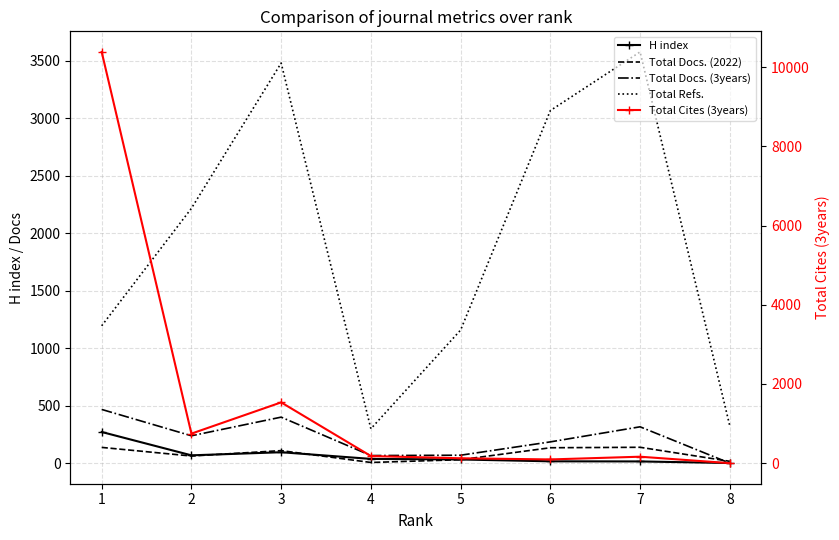

How many times do H index and Total Cites (3years) cross each other?

1